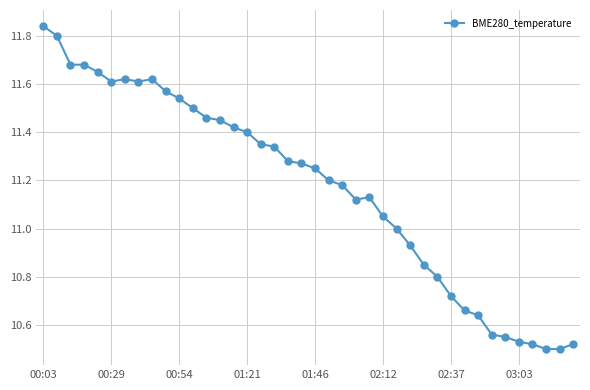

What is the difference between the second highest and minimum values?

1.3